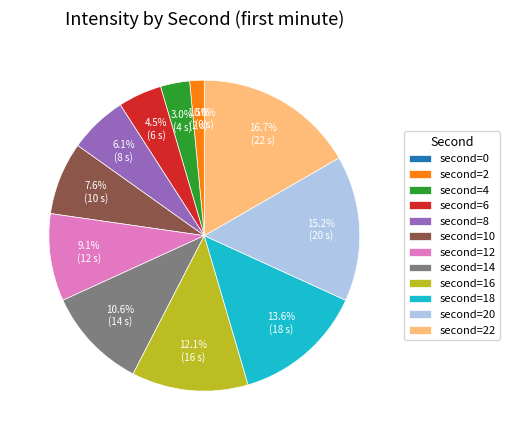

What is the change in value from 8 to 14?

+6